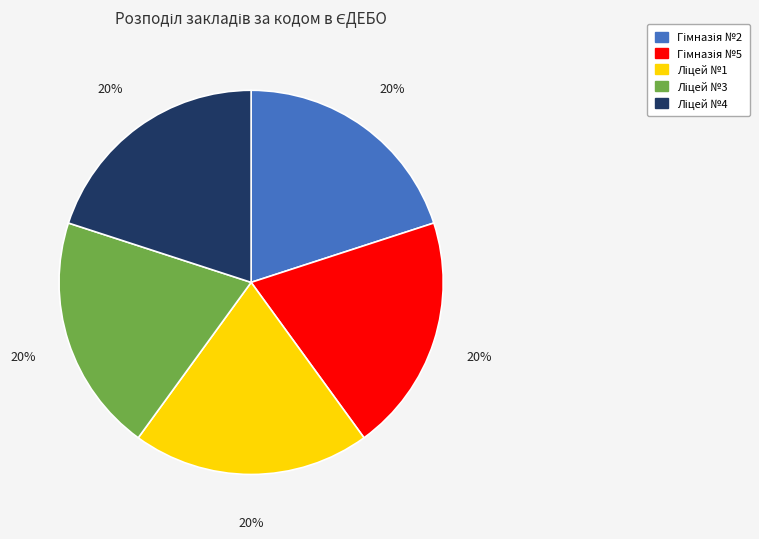

To the nearest percent, what is the average slice percentage?

20%